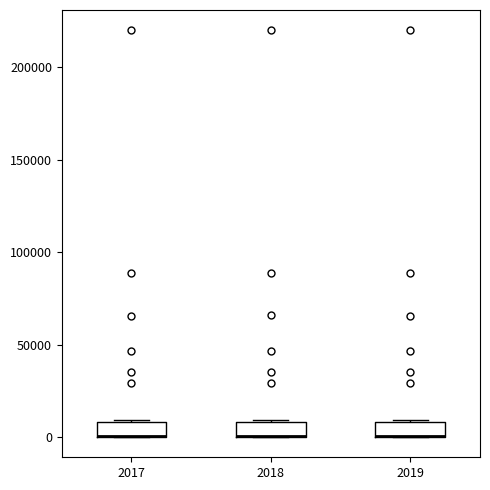

Reading left to right, read every box against the y-axis: the position of its median line, the range the box covers, and the ends of its whiskers. The values are not printed on the chart, so give them approximately, as read against the axis.

2017: median 0 (drawn on the box's lower edge), box 0 to 10000, whiskers 0 to 10000
2018: median 0 (drawn on the box's lower edge), box 0 to 10000, whiskers 0 to 10000
2019: median 0 (drawn on the box's lower edge), box 0 to 10000, whiskers 0 to 10000